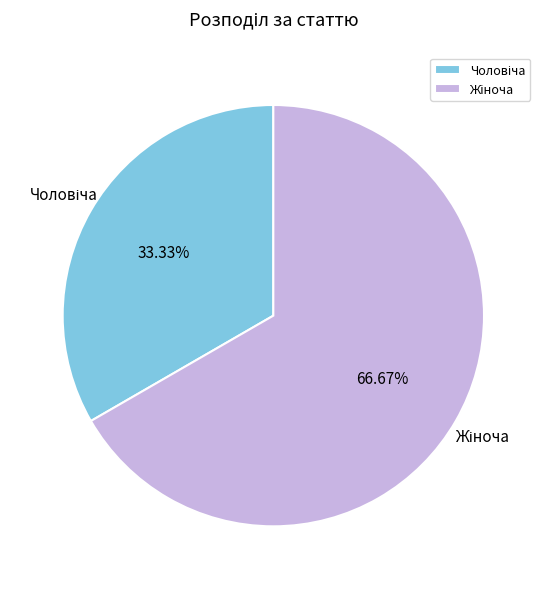

Does any single category account for the majority?

Yes